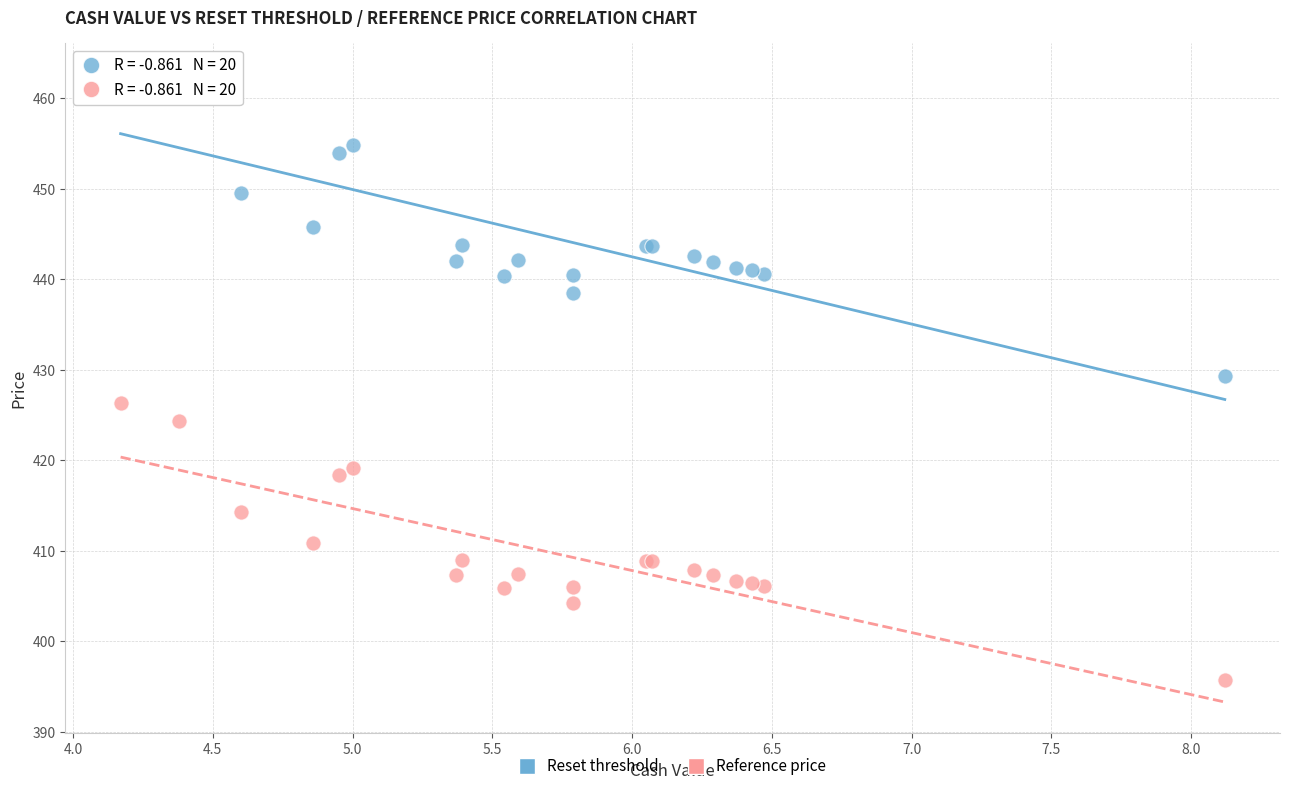

What is the X range (max minus min) for the scatter plot?

3.9